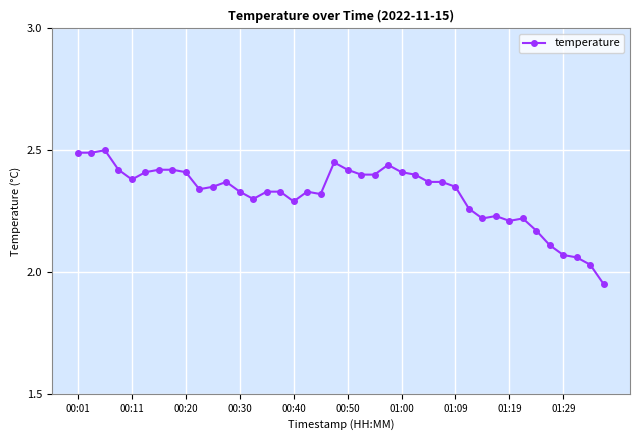

What is the difference between the maximum and second lowest values?

0.5